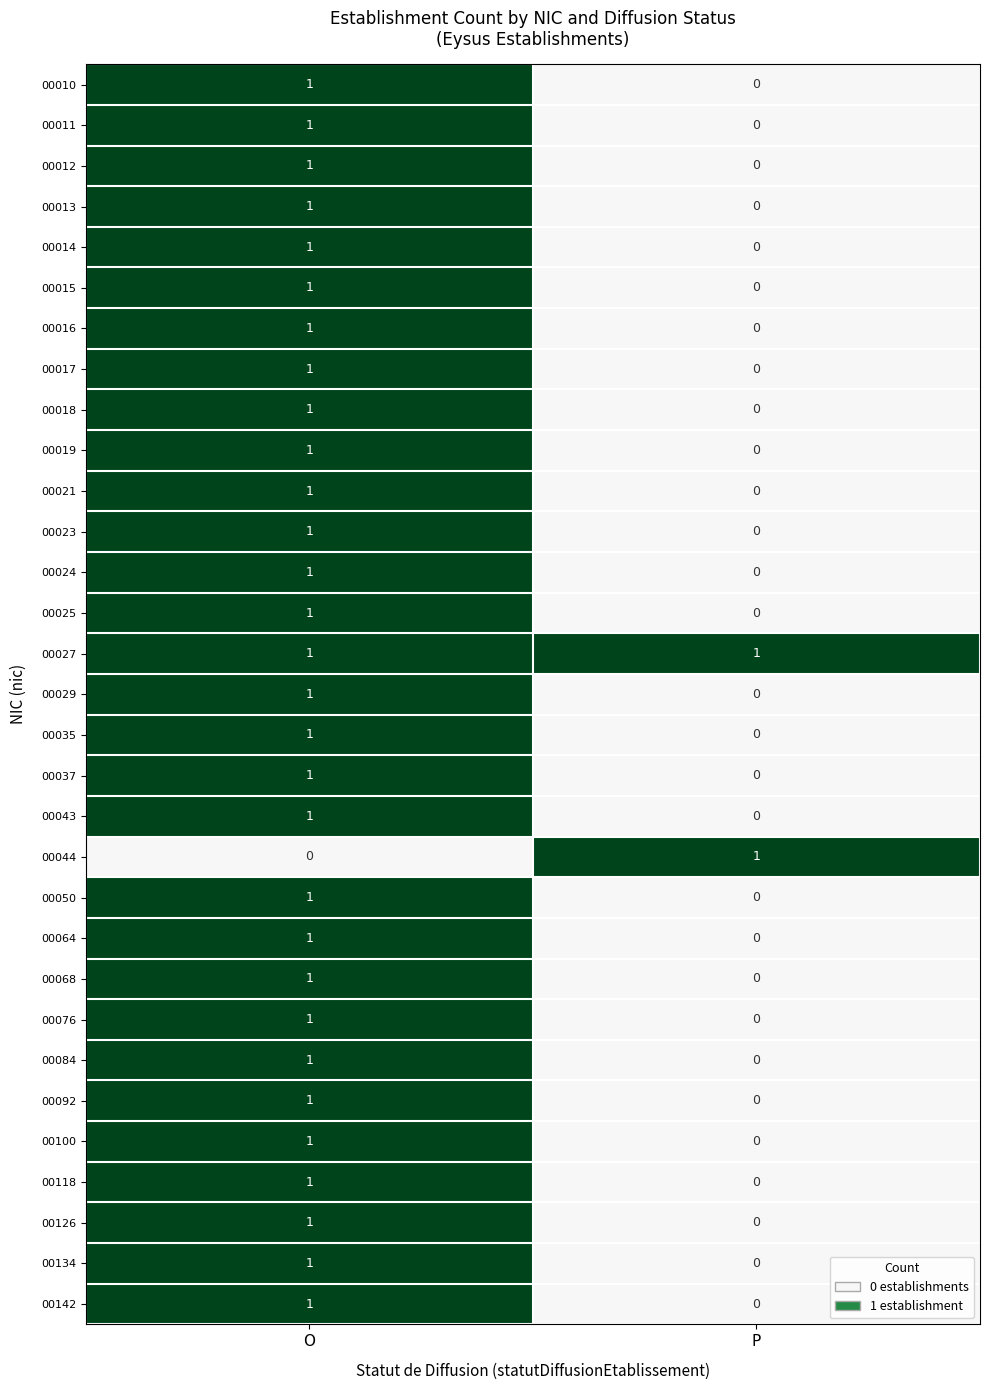

How many data points in 00017 are less than 1?

1